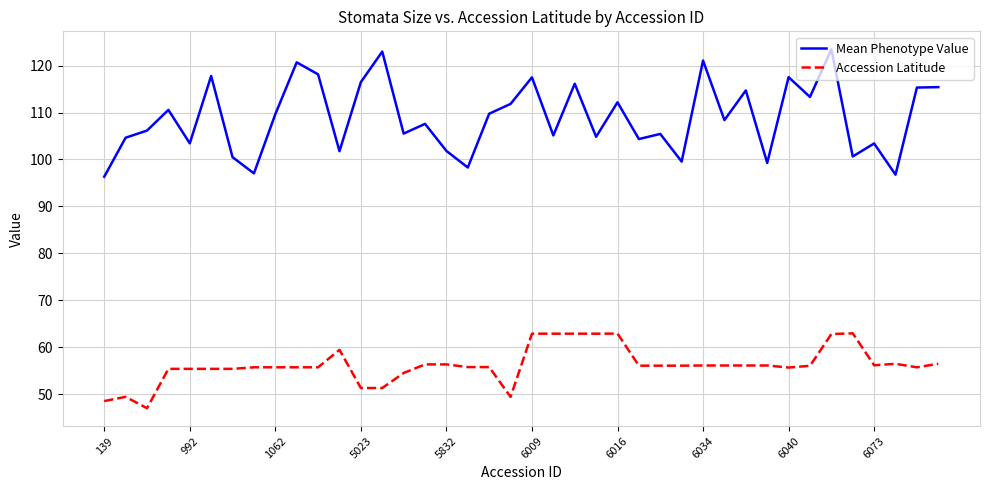

True or false: Mean Phenotype Value and Accession Latitude intersect in this chart.

False